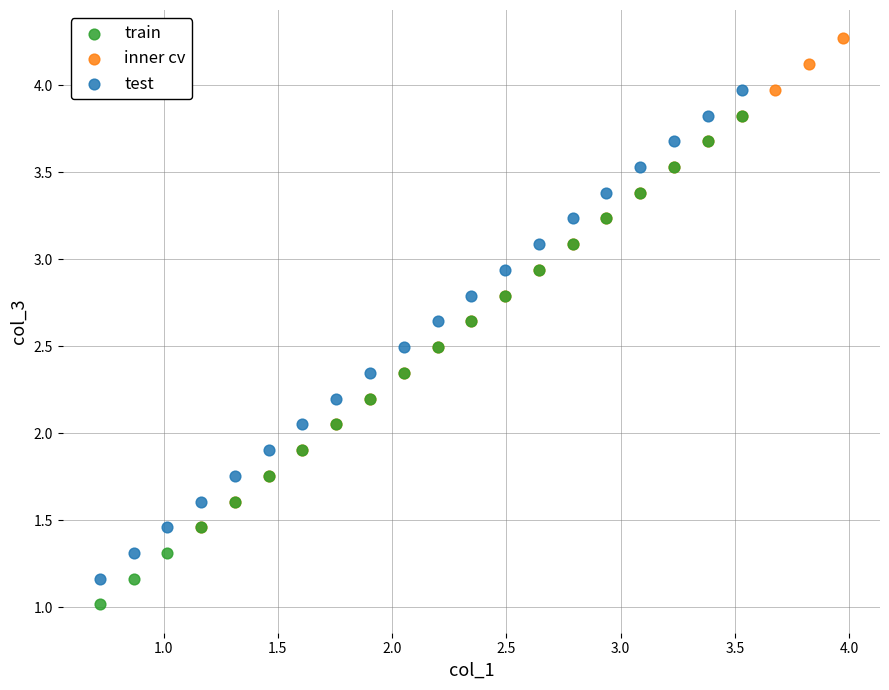

What are all the series names shown in the legend?

train, inner cv, test